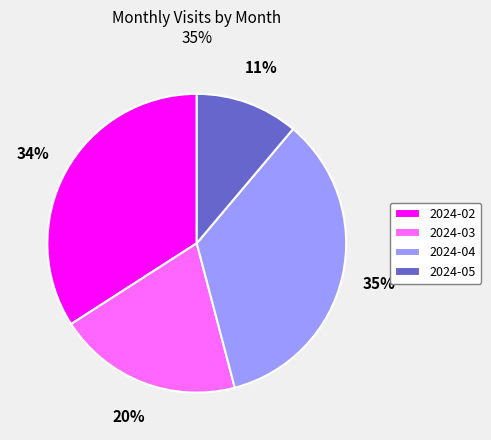

How many segments does this pie chart have?

4